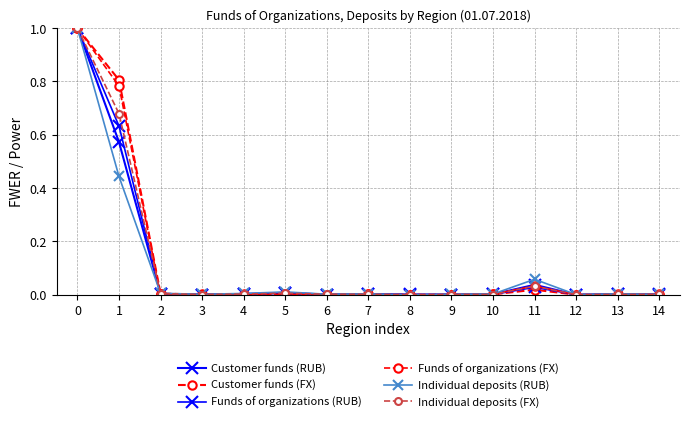

At which category does Individual deposits (FX) reach its first local peak?

5